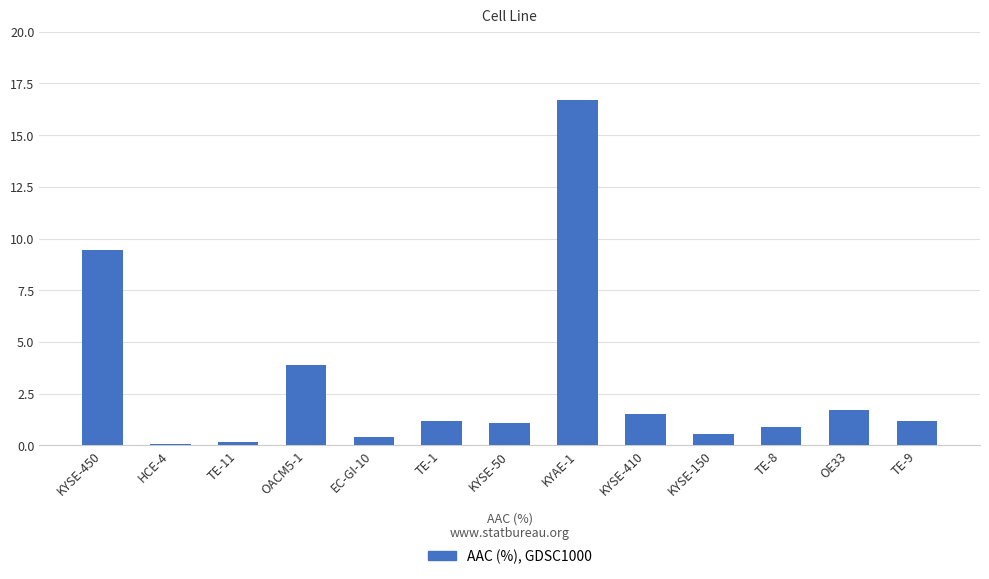

The chart shows a value of 9.4 at KYSE-450. True or false?

True